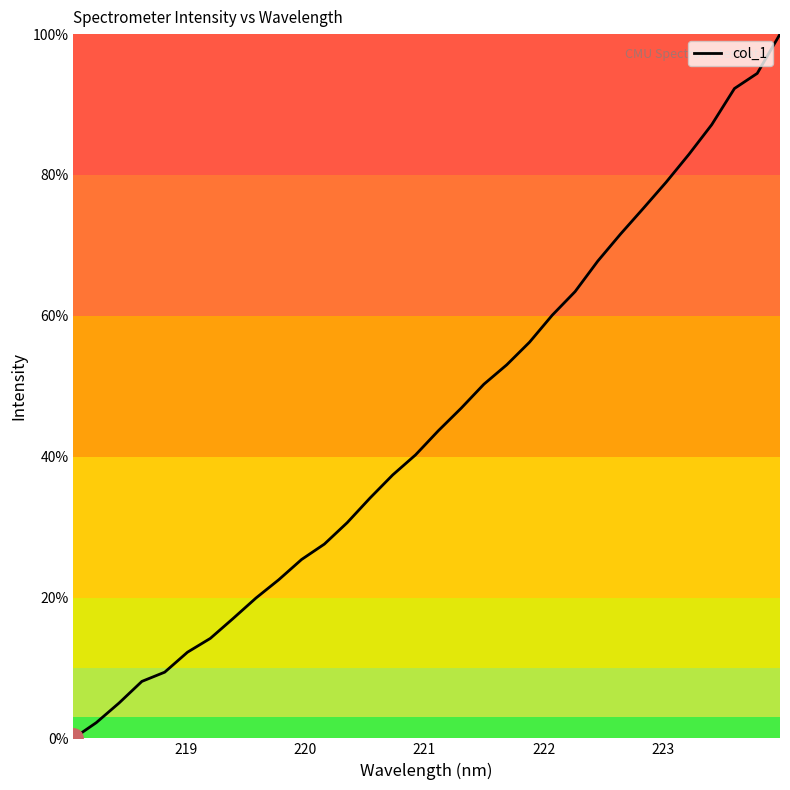

What is the difference between the maximum and minimum values?

100.0